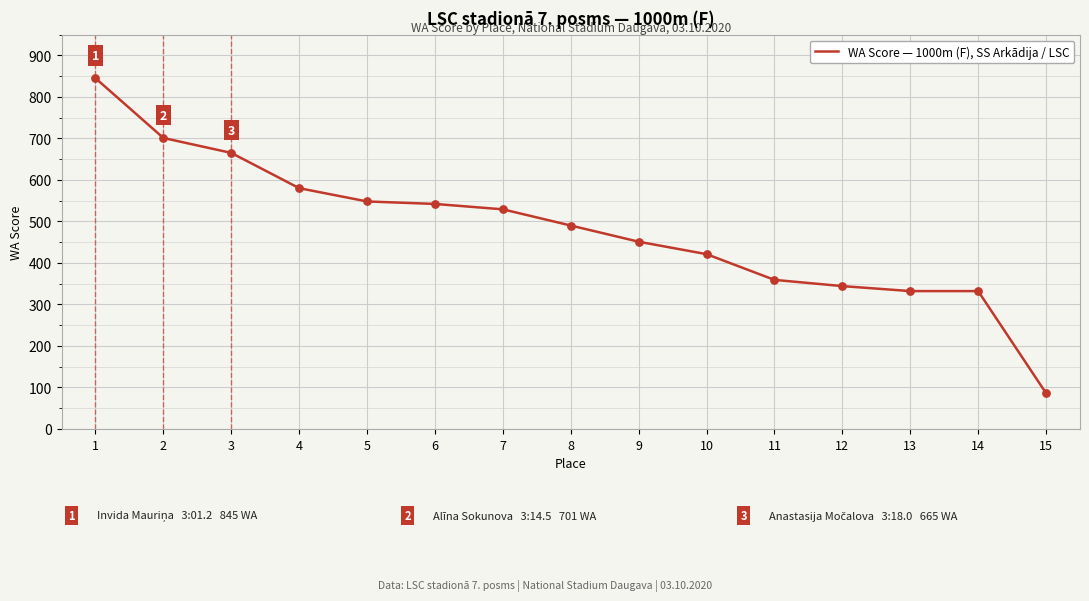

Approximately how many times larger is the value at 14 compared to 1?

0.4